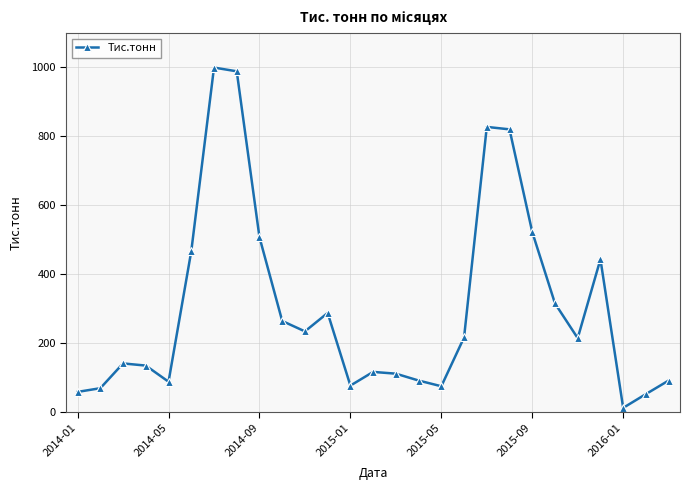

What is the value of the 6th point from the left?

466.8